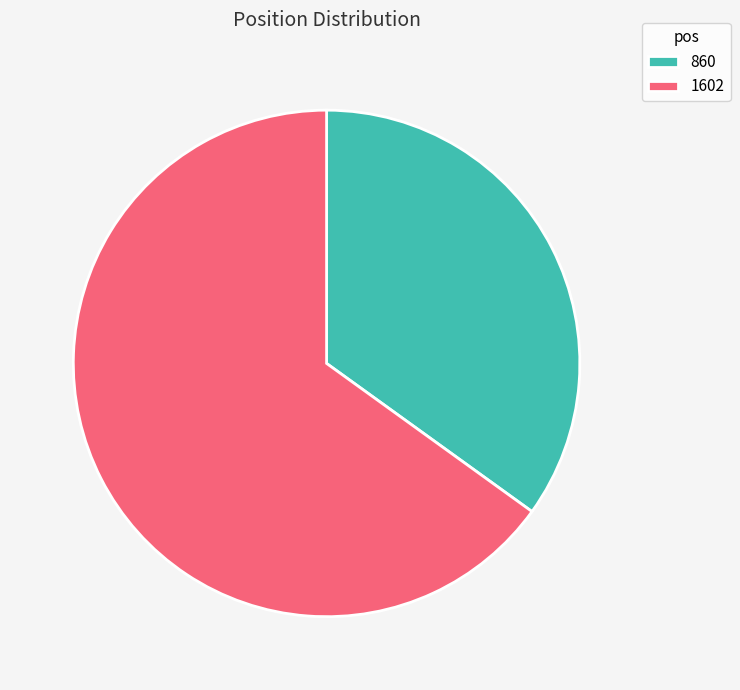

The 1602 slice represents 65% of the pie. True or false?

True